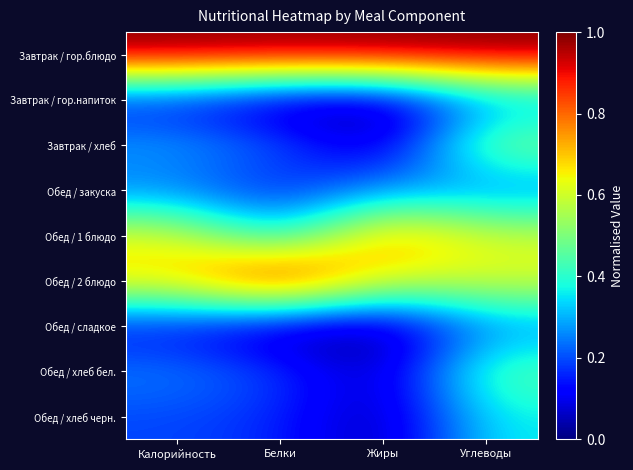

What is the total value across all series at Калорийность?

3.5